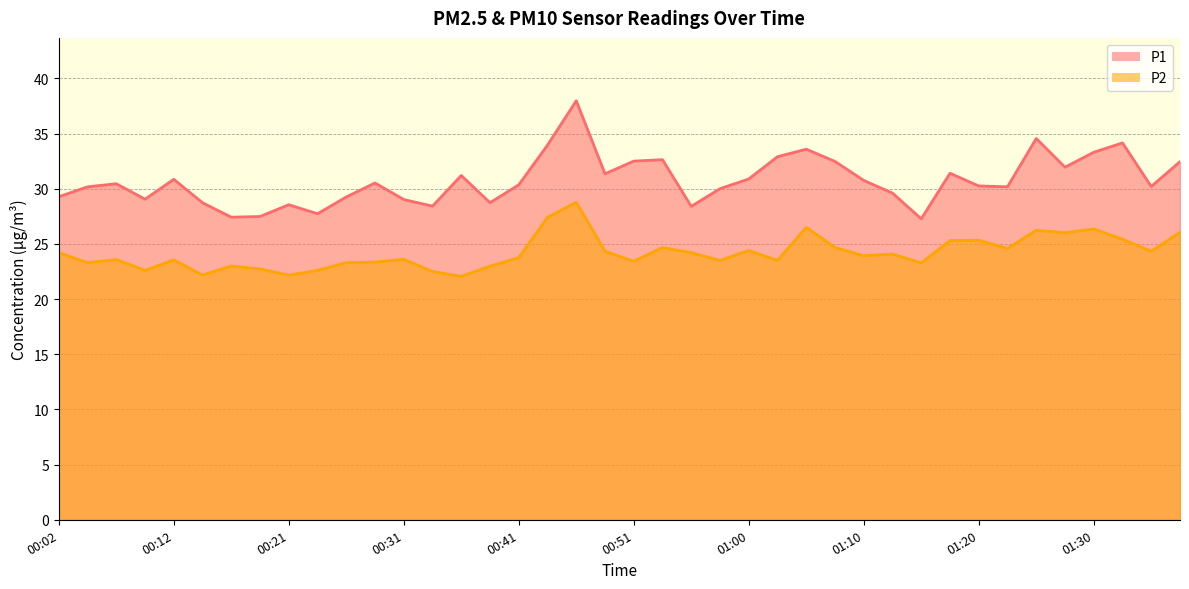

What is the minimum value shown in the chart?

22.1